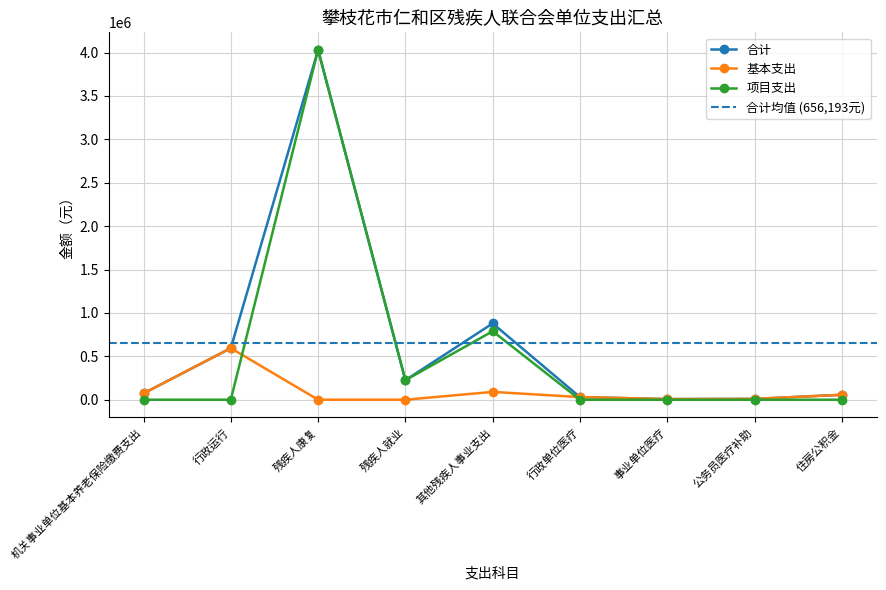

What is the spread (max minus min) of values at 公务员医疗补助?

9600.0